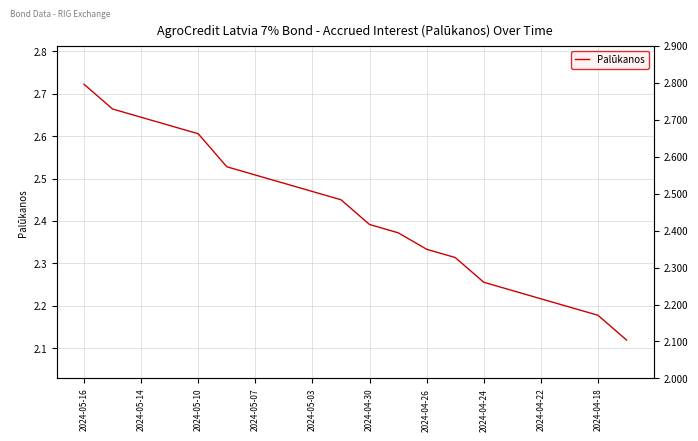

What position from the left is 2024-04-30?

11